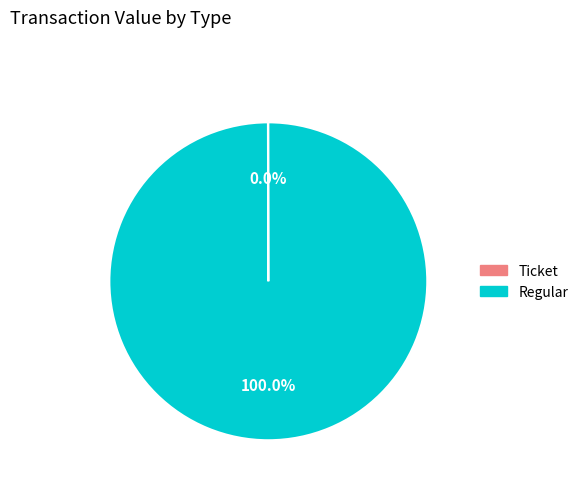

Which slice is the largest?

Regular